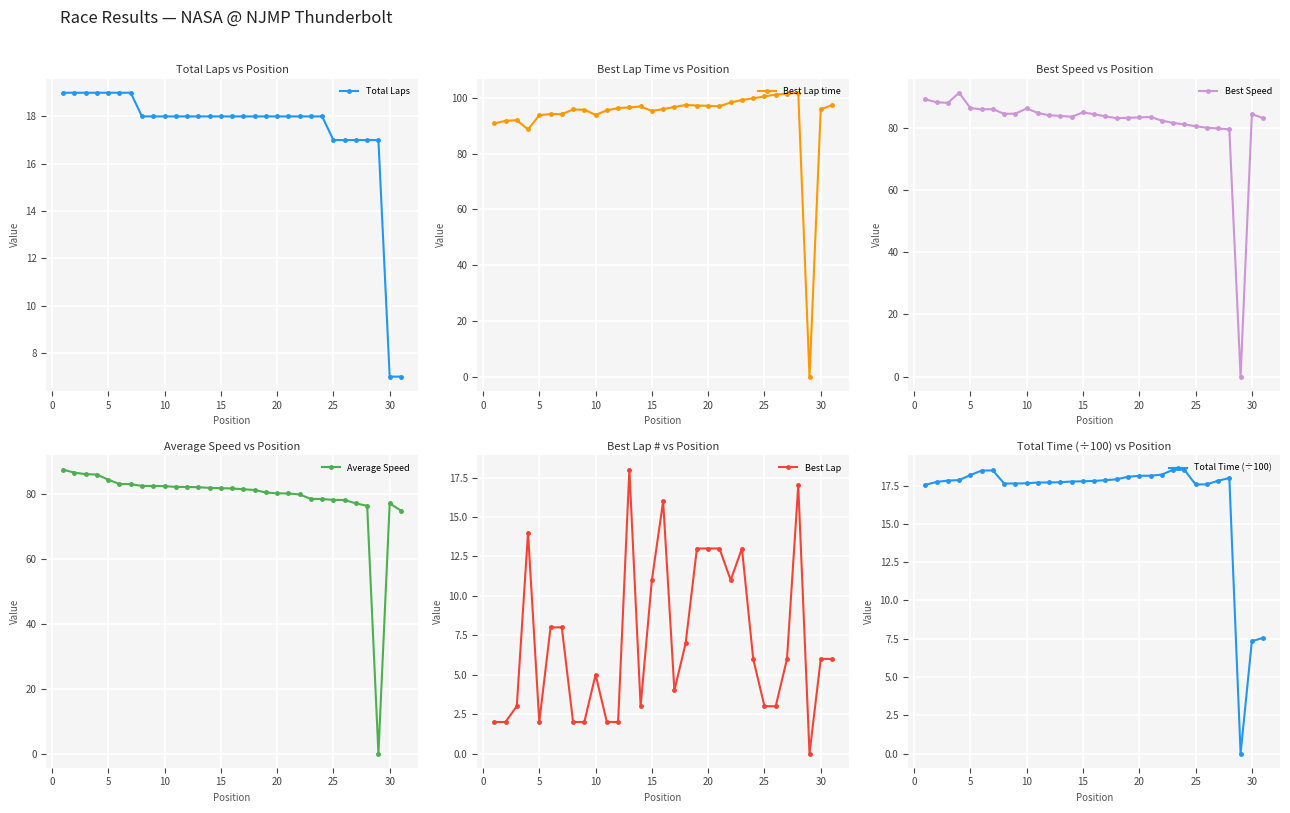

What is the minimum value for Total Laps?

7